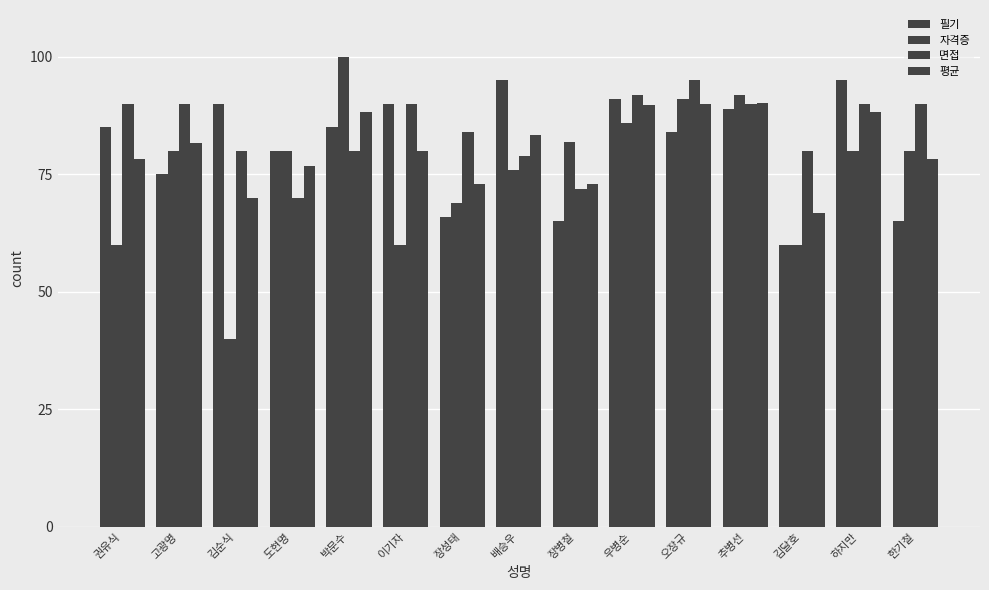

Is the value of 자격증 at 장성태 greater than the value of 평균 at 고광명?

No